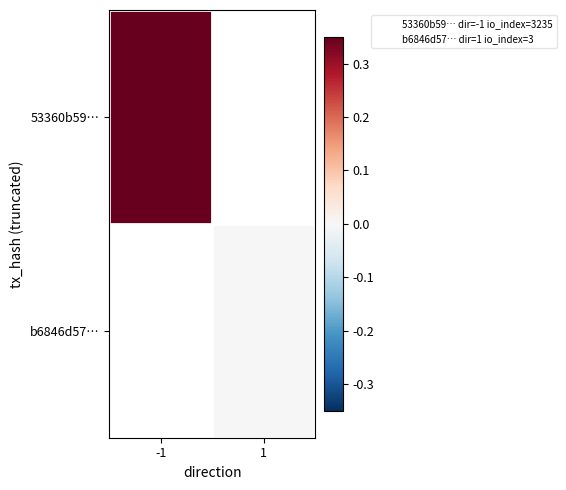

At which label is 53360b59… closest to 1?

-1